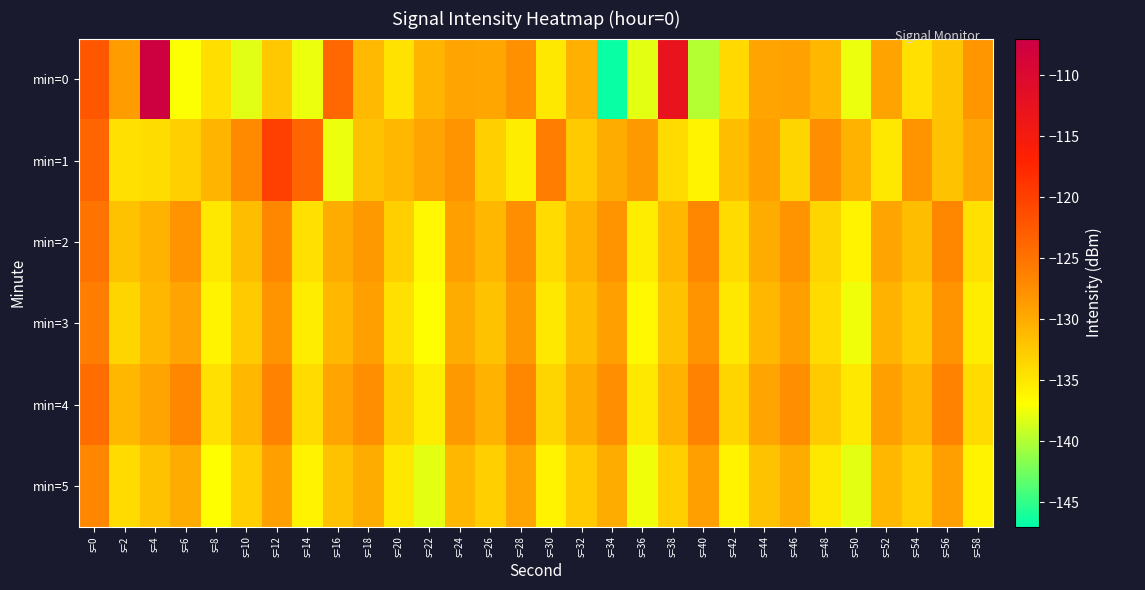

Reading left to right, list all the values displayed in this chart.

min=0: s=0=-122.3	s=2=-128.8	s=4=-107.5	s=6=-137.1	s=8=-134.3	s=10=-138.1	s=12=-132.5	s=14=-137.7	s=16=-124.0	s=18=-131.2	s=20=-134.5	s=22=-130.8	s=24=-129.5	s=26=-129.6	s=28=-127.7	s=30=-135.0	s=32=-130.4	s=34=-146.6	s=36=-137.9	s=38=-112.8	s=40=-139.9	s=42=-133.8	s=44=-129.3	s=46=-129.2	s=48=-131.0	s=50=-137.7	s=52=-129.2	s=54=-134.5	s=56=-132.1	s=58=-128.2
min=1: s=0=-123.6	s=2=-134.4	s=4=-134.2	s=6=-132.9	s=8=-130.8	s=10=-127.2	s=12=-120.1	s=14=-123.6	s=16=-137.6	s=18=-132.0	s=20=-131.0	s=22=-129.5	s=24=-128.0	s=26=-133.0	s=28=-135.5	s=30=-126.0	s=32=-132.5	s=34=-130.0	s=36=-128.5	s=38=-134.0	s=40=-136.0	s=42=-131.5	s=44=-129.0	s=46=-133.5	s=48=-127.5	s=50=-130.5	s=52=-135.0	s=54=-128.0	s=56=-132.0	s=58=-129.5
min=2: s=0=-125.0	s=2=-132.0	s=4=-130.5	s=6=-128.0	s=8=-135.0	s=10=-131.5	s=12=-127.0	s=14=-134.5	s=16=-130.0	s=18=-128.5	s=20=-133.0	s=22=-136.5	s=24=-129.0	s=26=-131.0	s=28=-127.5	s=30=-134.0	s=32=-130.5	s=34=-128.0	s=36=-135.5	s=38=-131.0	s=40=-127.0	s=42=-134.0	s=44=-130.0	s=46=-128.0	s=48=-133.5	s=50=-136.0	s=52=-129.5	s=54=-131.5	s=56=-127.0	s=58=-134.5
min=3: s=0=-126.0	s=2=-133.5	s=4=-131.0	s=6=-129.5	s=8=-136.0	s=10=-132.5	s=12=-128.0	s=14=-135.5	s=16=-131.0	s=18=-129.0	s=20=-134.5	s=22=-137.0	s=24=-130.0	s=26=-132.0	s=28=-128.5	s=30=-135.0	s=32=-131.5	s=34=-129.0	s=36=-136.5	s=38=-132.0	s=40=-128.0	s=42=-135.0	s=44=-131.0	s=46=-129.0	s=48=-134.0	s=50=-137.5	s=52=-130.5	s=54=-132.5	s=56=-128.0	s=58=-135.5
min=4: s=0=-124.5	s=2=-131.0	s=4=-129.5	s=6=-127.0	s=8=-134.5	s=10=-131.0	s=12=-126.5	s=14=-134.0	s=16=-129.5	s=18=-127.5	s=20=-133.0	s=22=-135.5	s=24=-128.5	s=26=-130.5	s=28=-127.0	s=30=-133.5	s=32=-130.0	s=34=-127.5	s=36=-135.0	s=38=-130.5	s=40=-126.5	s=42=-133.5	s=44=-129.5	s=46=-127.5	s=48=-132.5	s=50=-135.0	s=52=-129.0	s=54=-131.0	s=56=-126.5	s=58=-134.0
min=5: s=0=-127.0	s=2=-134.0	s=4=-132.0	s=6=-130.0	s=8=-137.0	s=10=-133.0	s=12=-129.0	s=14=-136.0	s=16=-132.0	s=18=-130.0	s=20=-135.0	s=22=-138.0	s=24=-131.0	s=26=-133.0	s=28=-129.5	s=30=-136.0	s=32=-132.5	s=34=-130.0	s=36=-137.5	s=38=-133.0	s=40=-129.0	s=42=-136.0	s=44=-132.0	s=46=-130.0	s=48=-135.0	s=50=-138.0	s=52=-131.0	s=54=-133.0	s=56=-129.0	s=58=-136.0